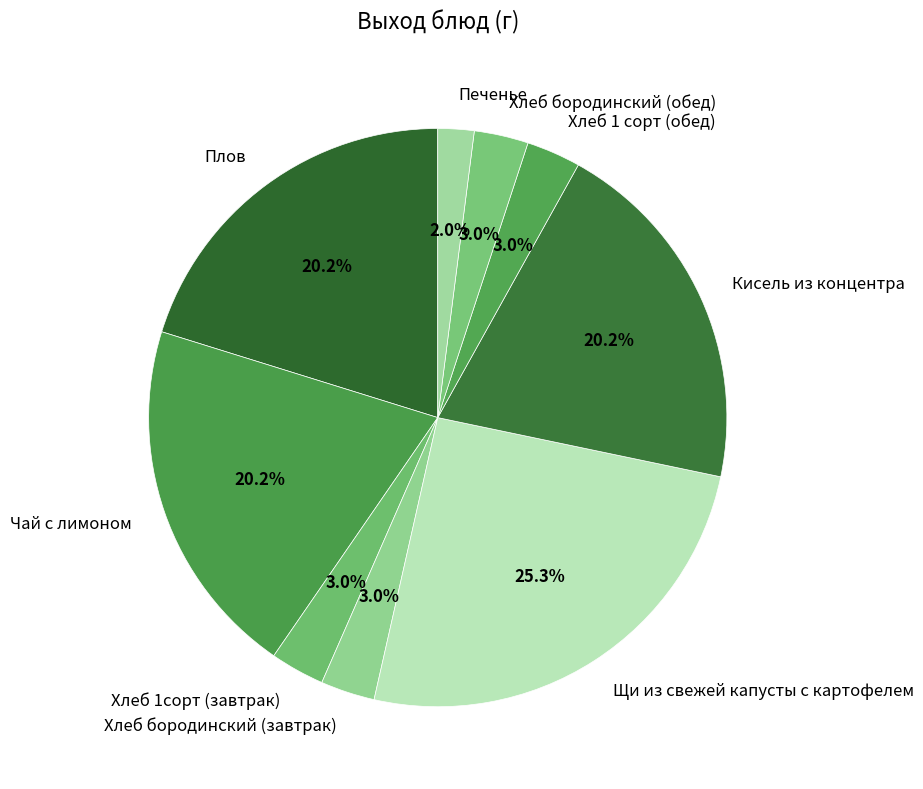

Does Хлеб бородинский (завтрак) represent more than half of the total?

No